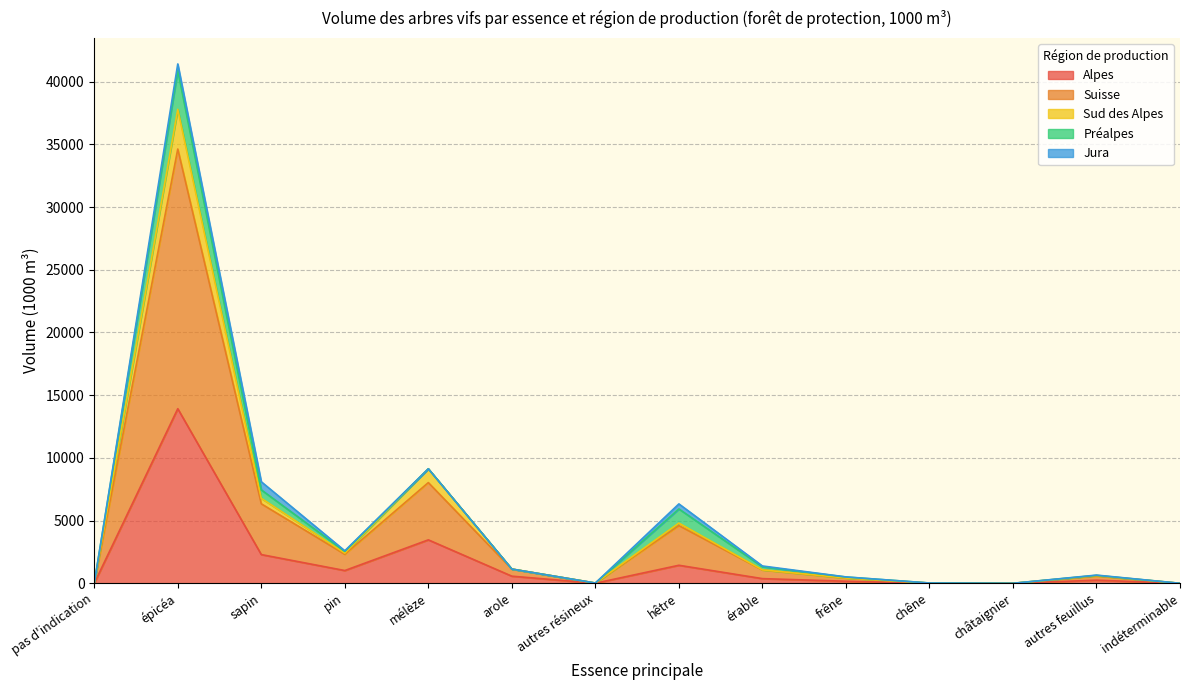

True or false: Sud des Alpes and Suisse intersect in this chart.

False